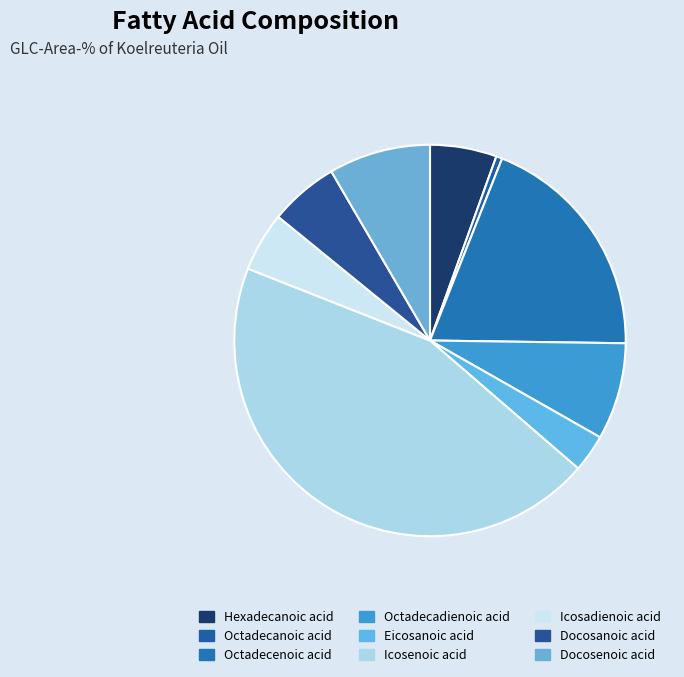

To the nearest percent, what is the difference between the Docosenoic acid and Eicosanoic acid slice percentages?

5%